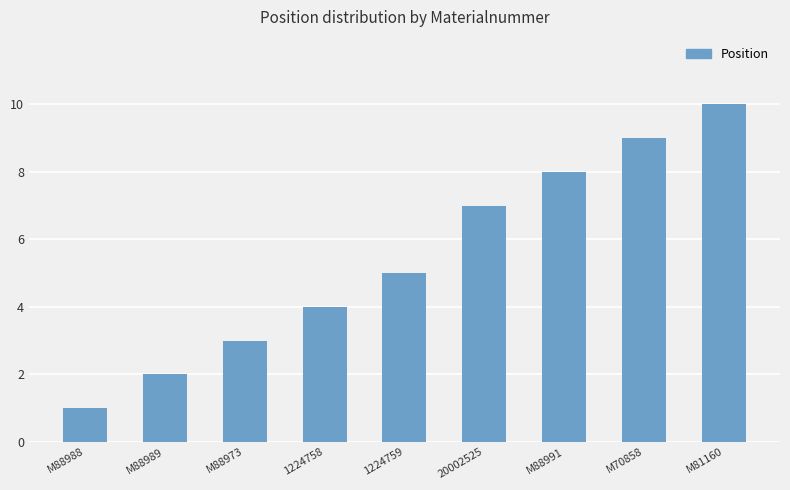

What is the approximate value at M88989?

2